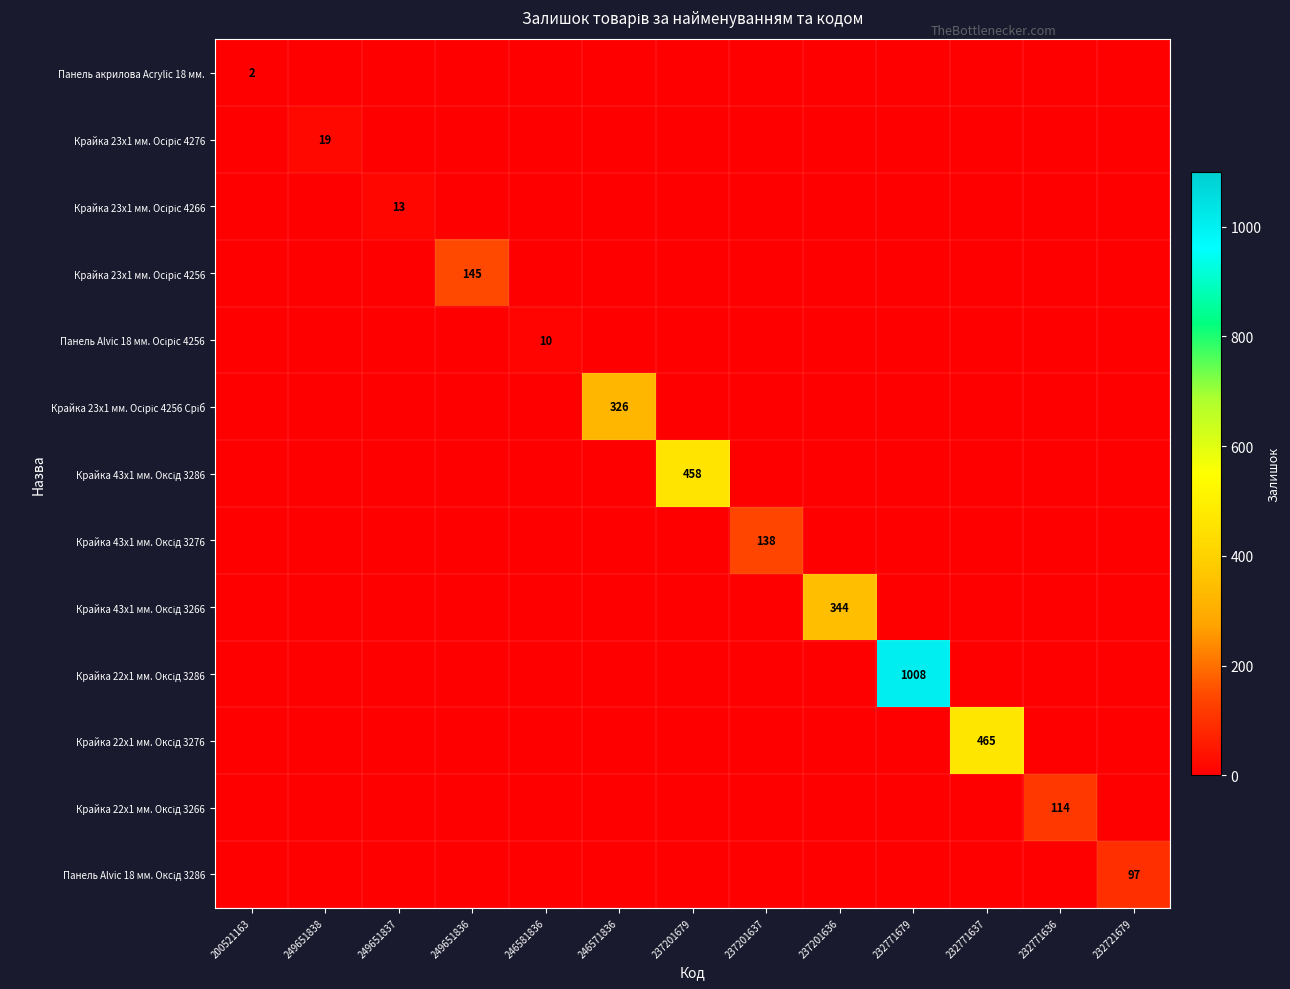

How many values in Панель Alvic 18 мм. Осіріс 4256 are above zero?

1